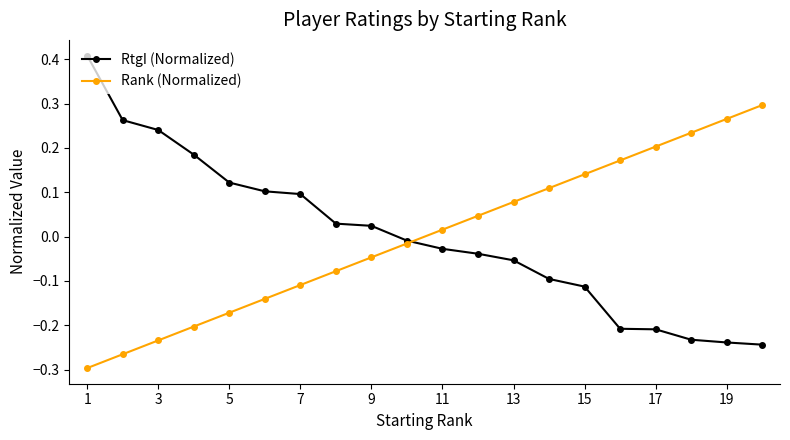

How many data points does each series have?

20